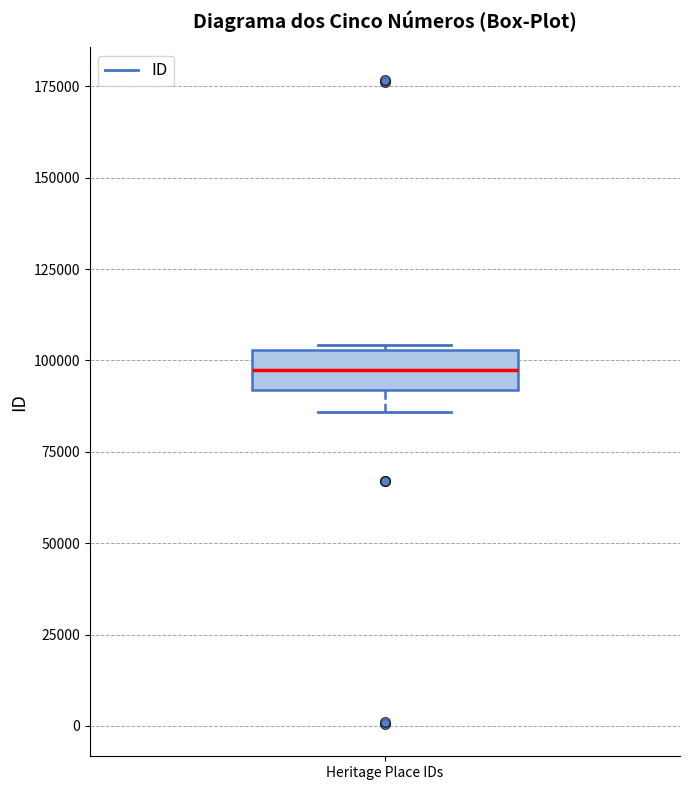

Read this box plot against the y-axis: the position of the median line, the range covered by the box, and the ends of both whiskers. The values are not printed on the chart, so give them approximately, as read against the axis.

median 95000, box 90000 to 105000, whiskers 85000 to 105000